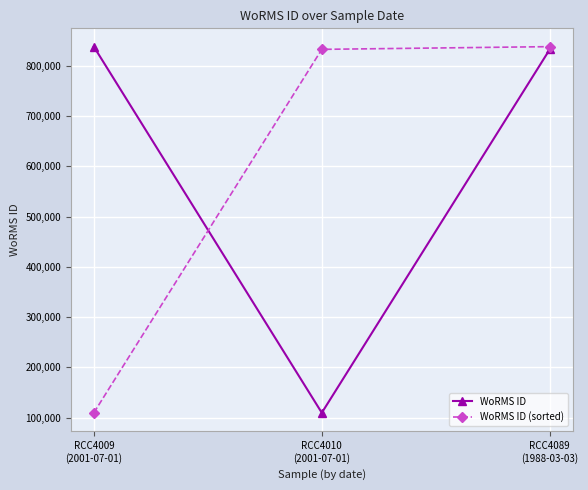

What is the maximum value shown in the chart?

838423